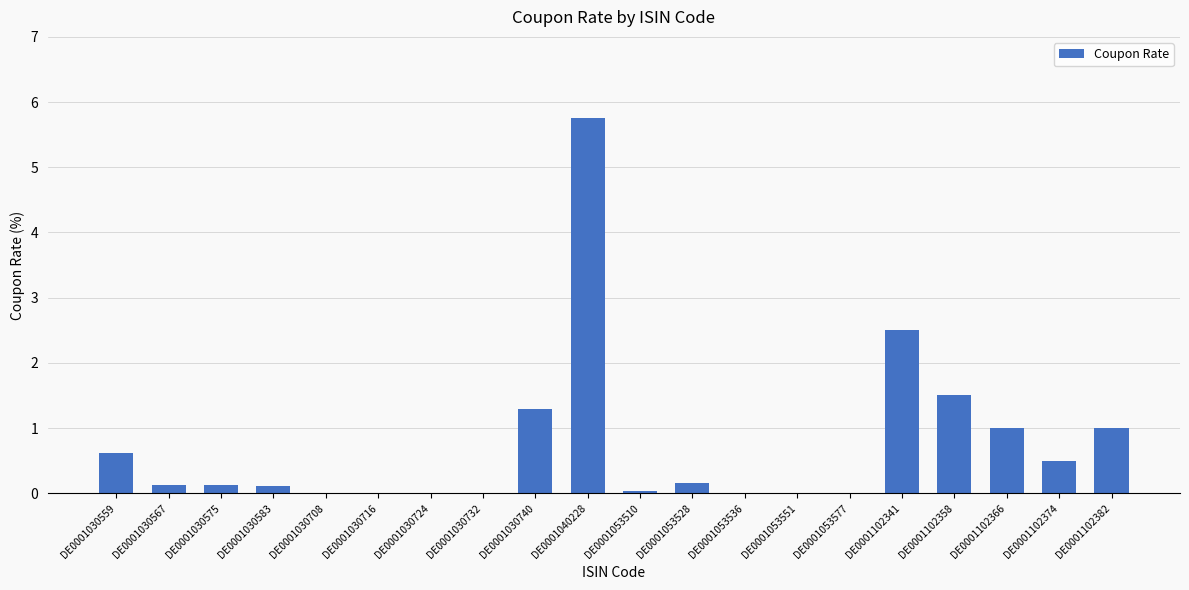

How many distinct data groups are displayed?

1